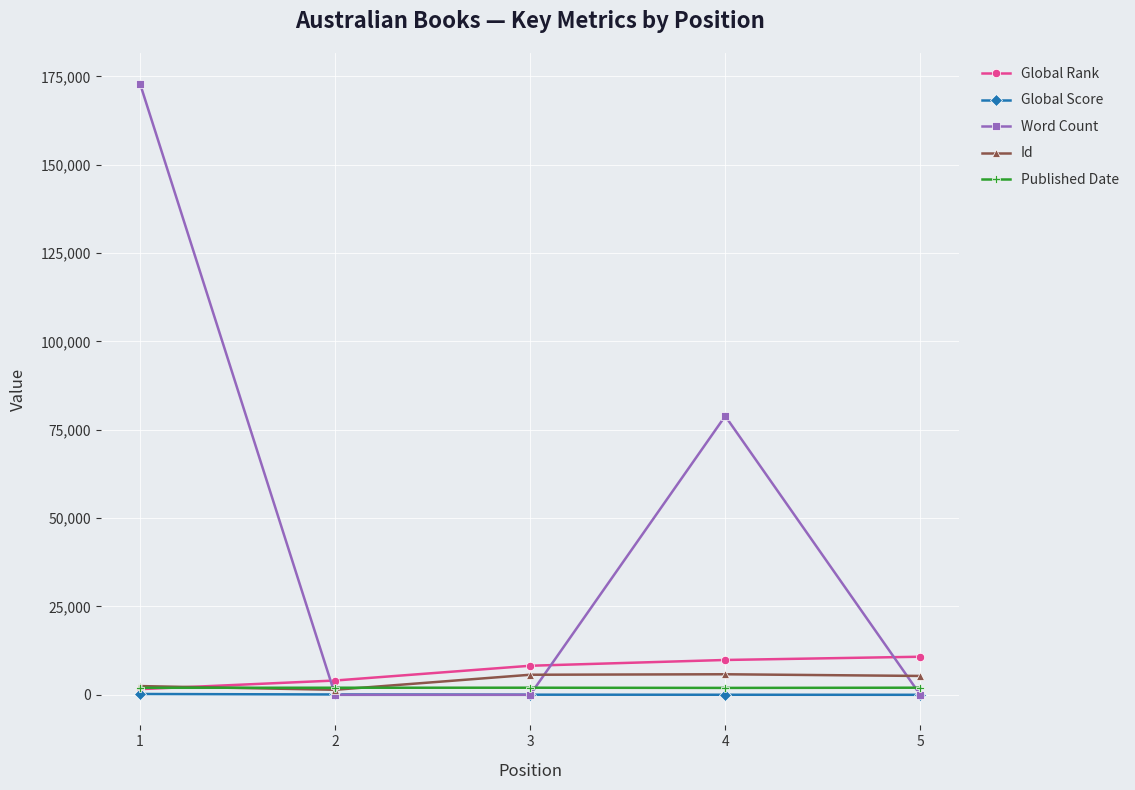

How many lines are shown in the chart?

5